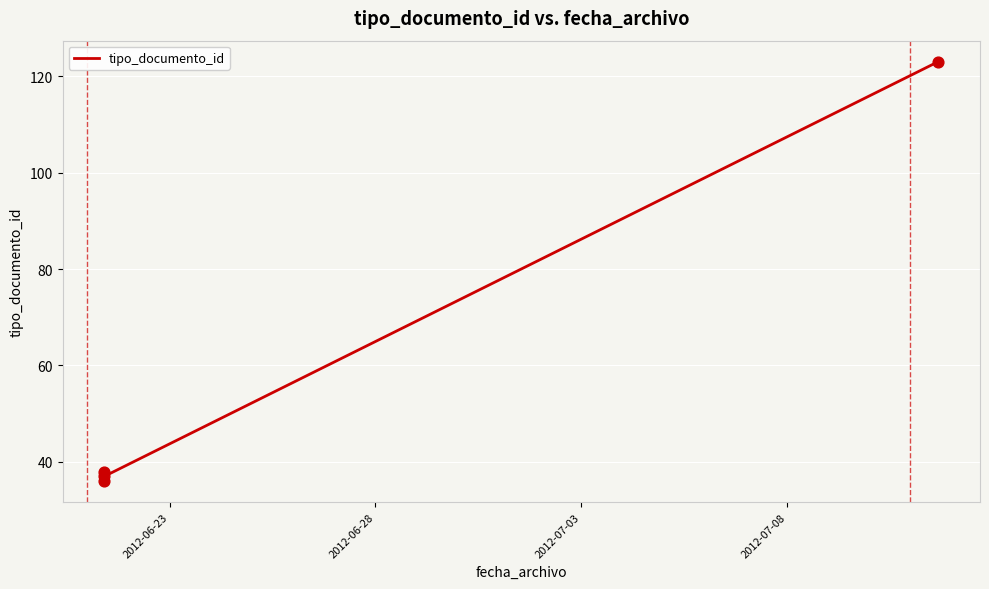

What is the ratio of the value at 2012-07-08 to the value at 2012-06-23?

3.2